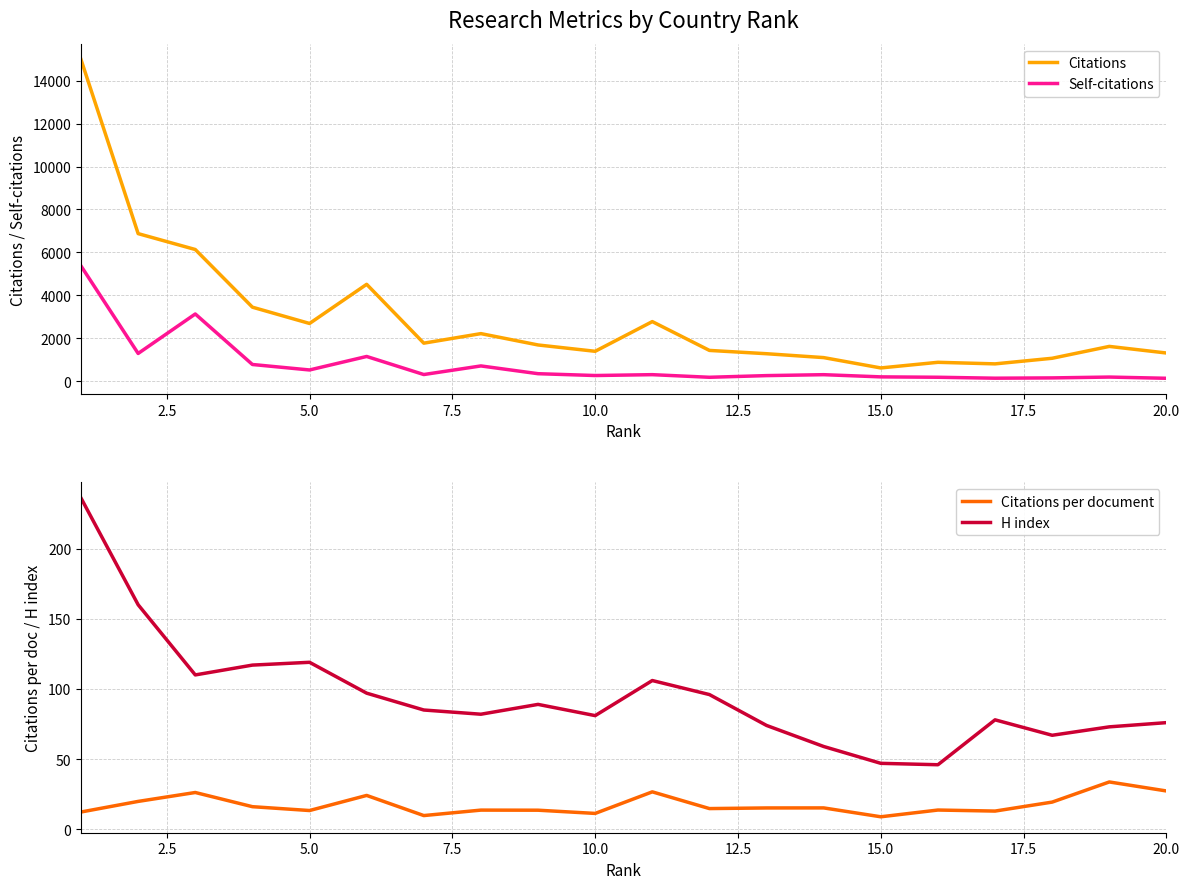

What is the sum of all Self-citations values?

15891